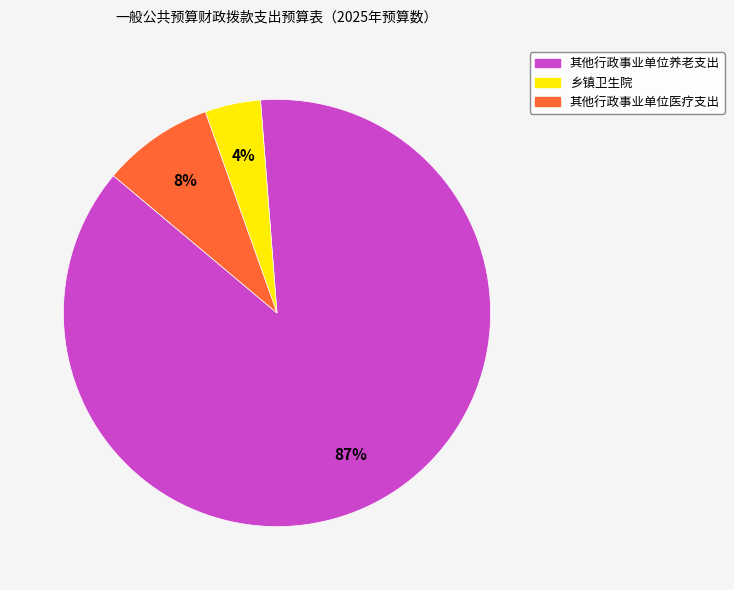

True or false: 乡镇卫生院 accounts for 4% of the total.

True